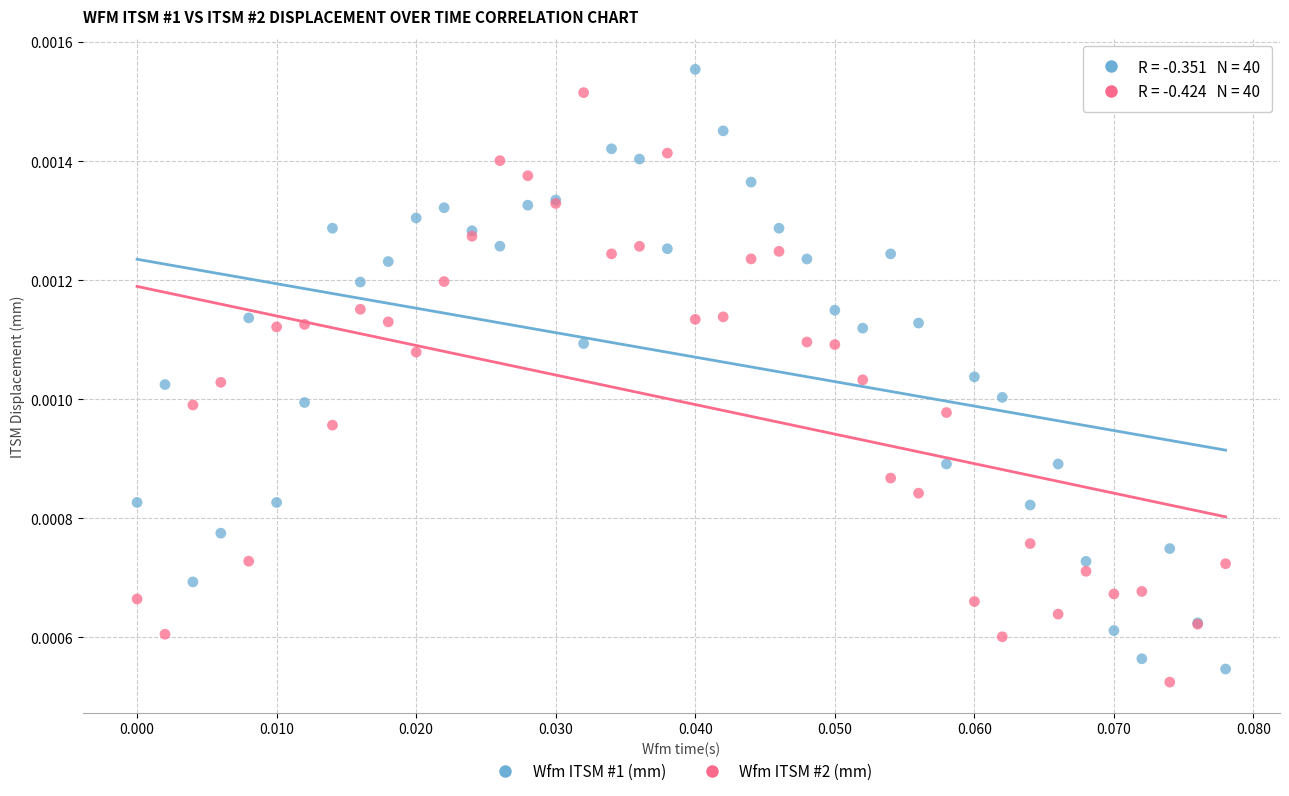

Which series contains the highest Y value?

Wfm ITSM #1 (mm)